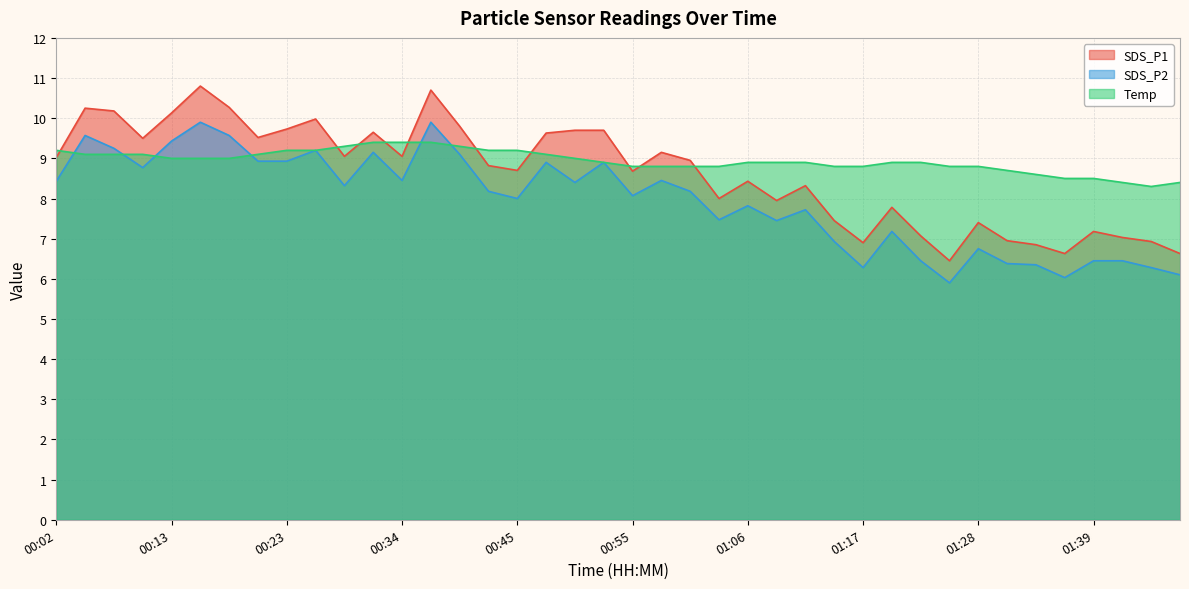

At how many categories does at least one series exceed 9?

21